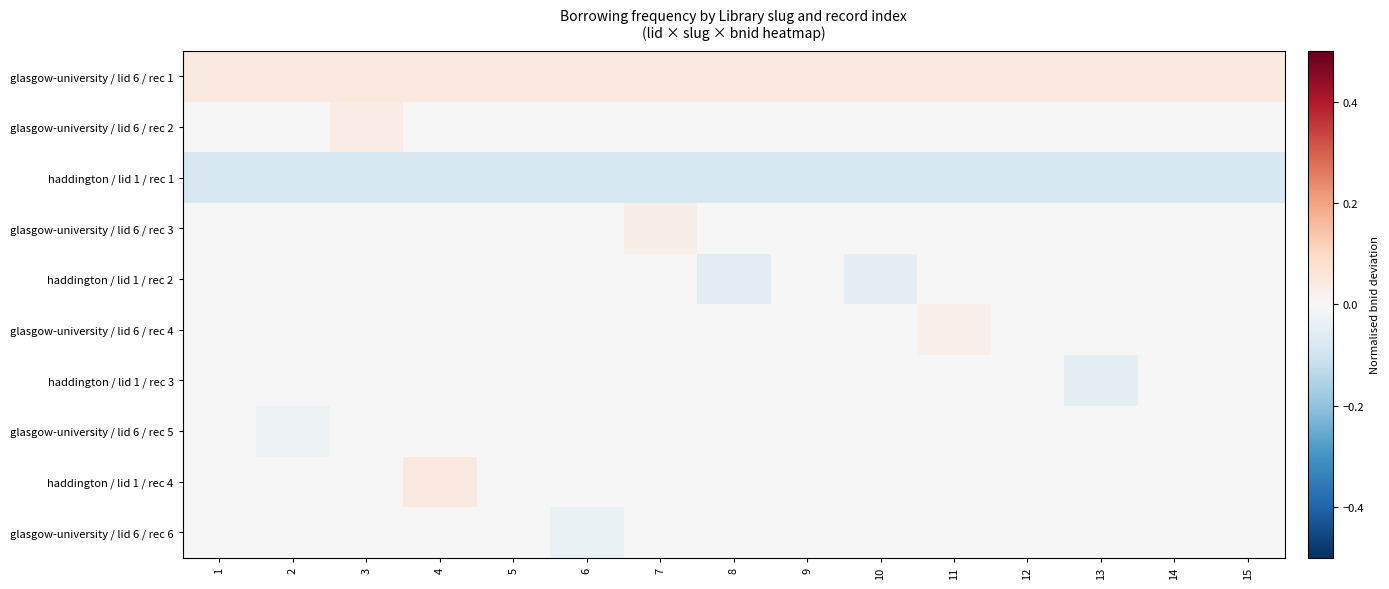

Which series has the widest spread of values?

haddington / lid 1 / rec 2